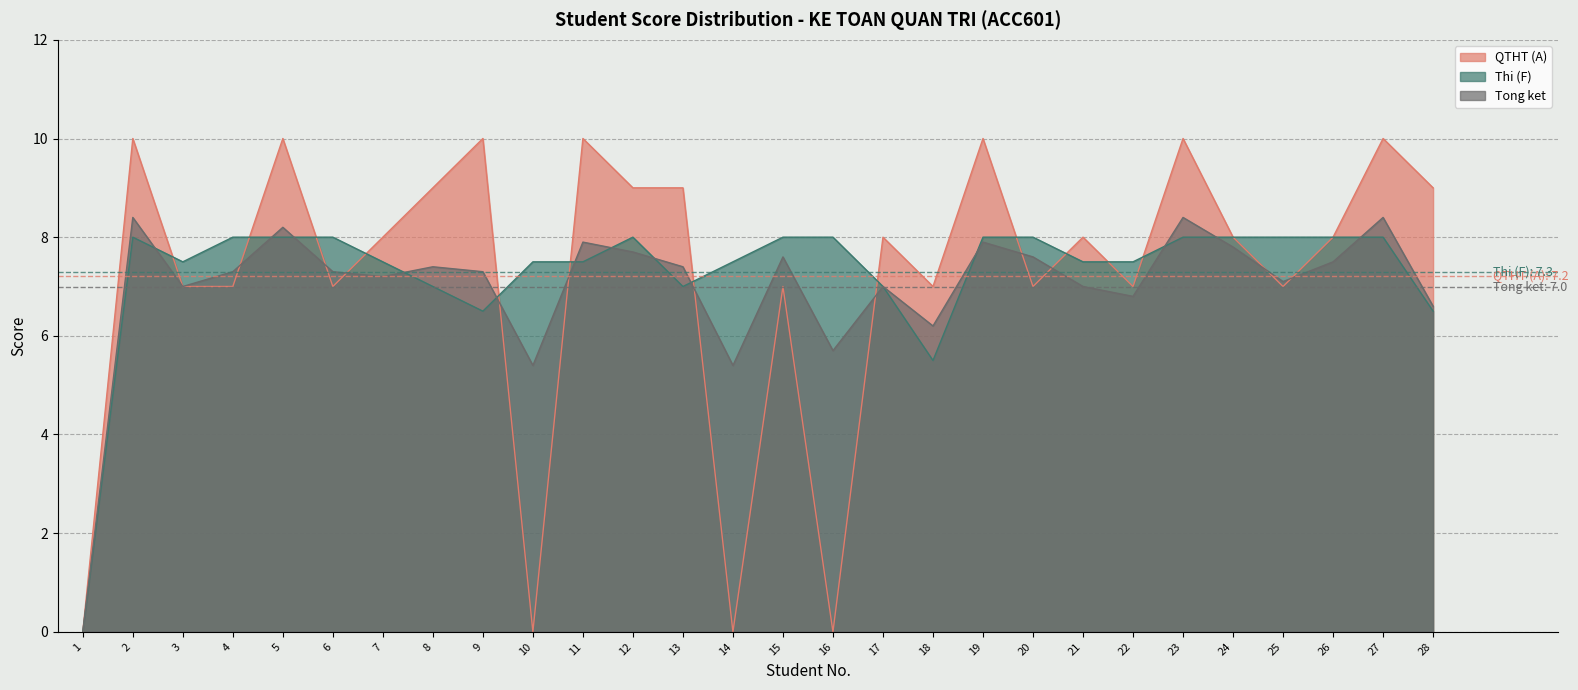

At which label does QTHT (A) first exceed 8?

2